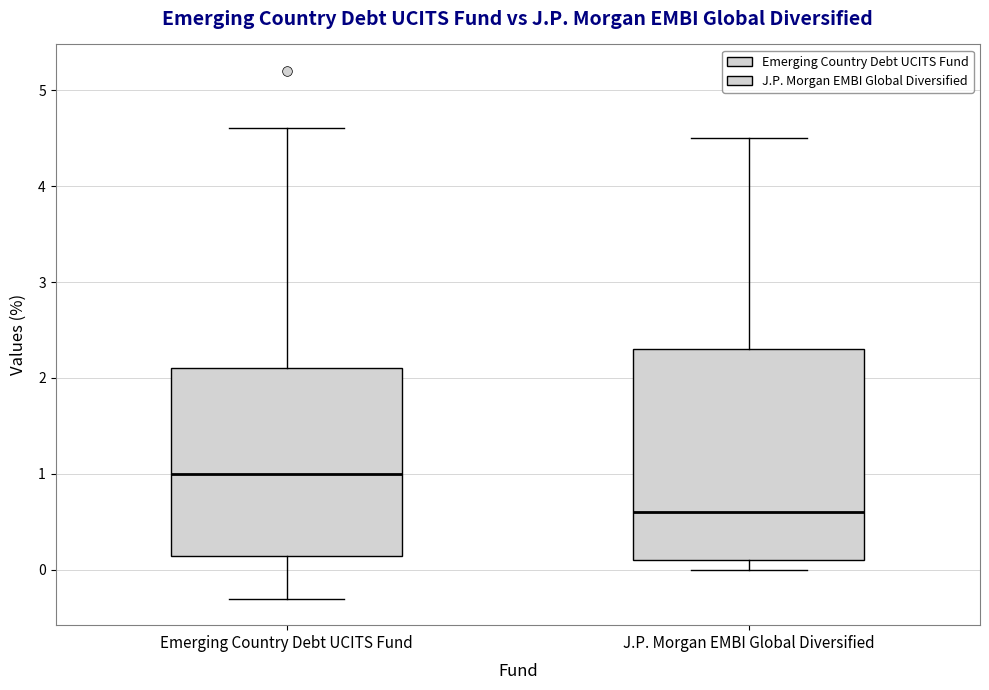

Which box's median line is the lowest?

J.P. Morgan EMBI Global Diversified